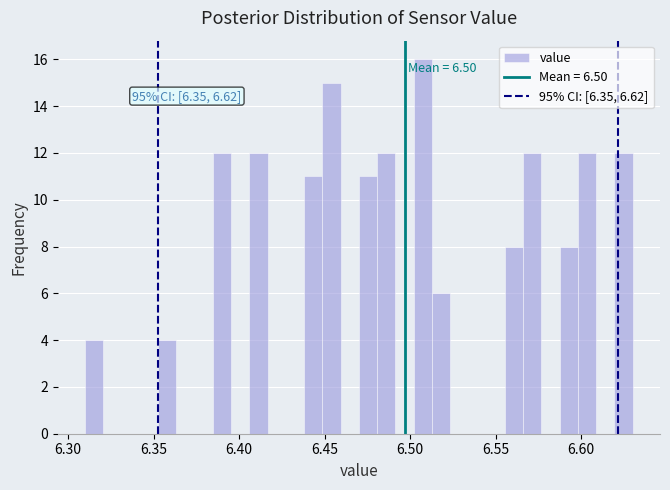

Read against the x-axis, roughly where is the centre of the tallest bar?

6.505